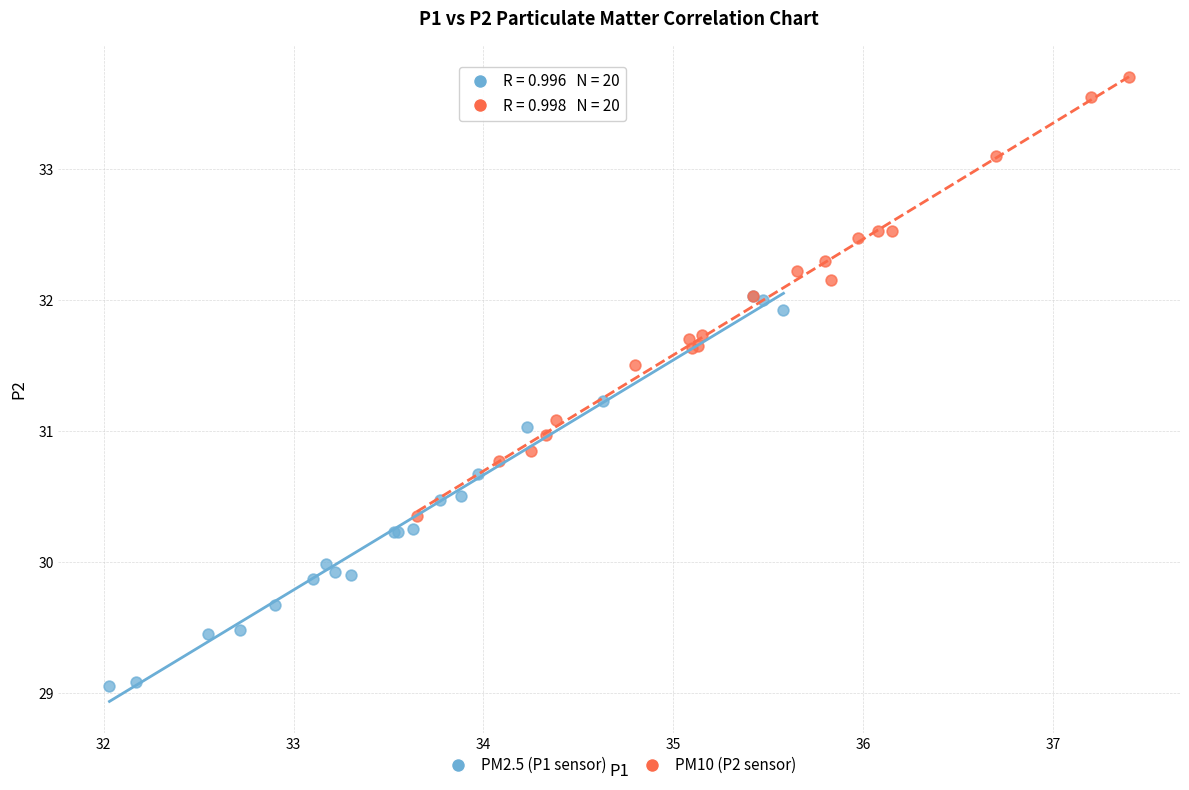

Which series has the widest spread of Y values?

PM10 (P2 sensor)